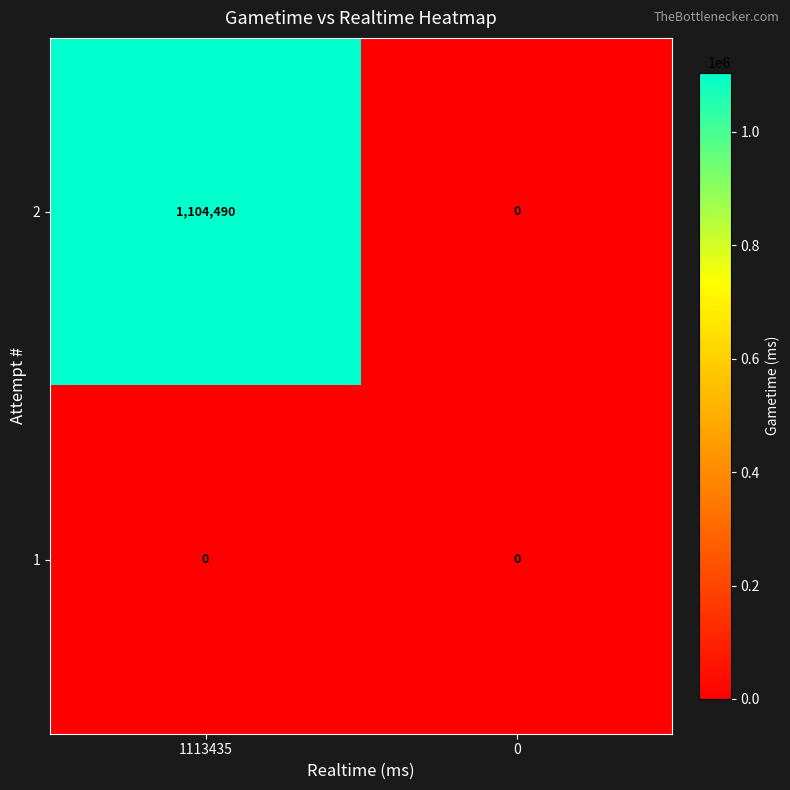

Rank the series by their maximum value, from highest to lowest.

2, 1